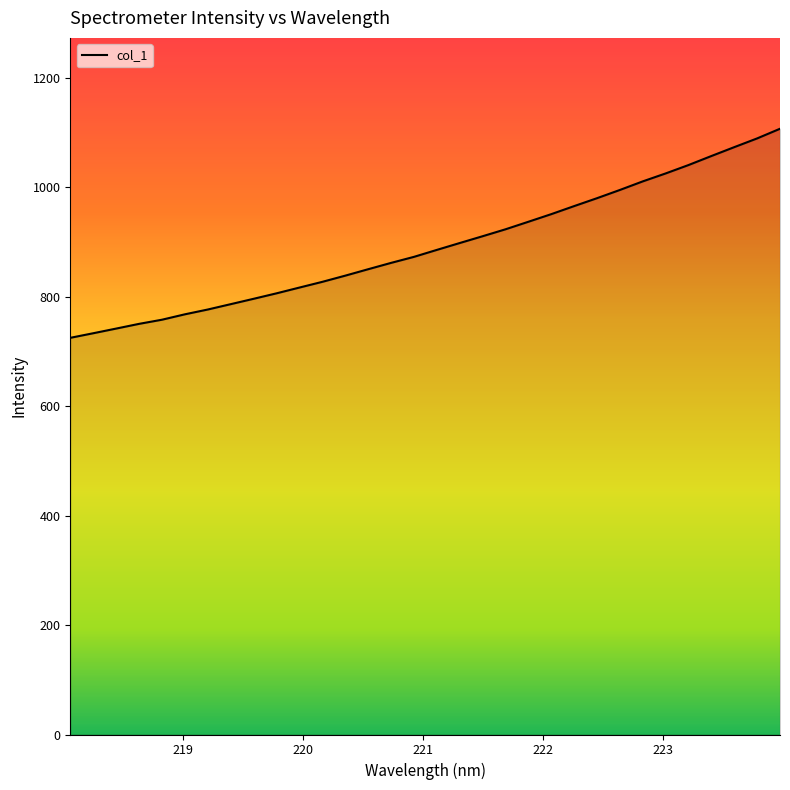

What is the smallest value displayed?

724.5